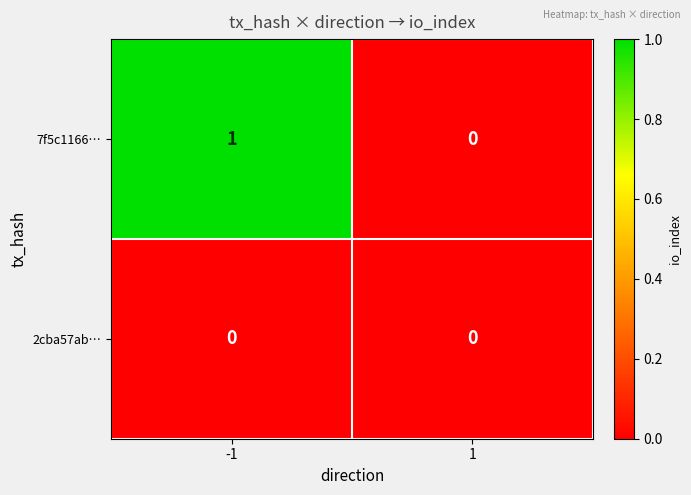

How many positive values does the 7f5c1166… series have?

1